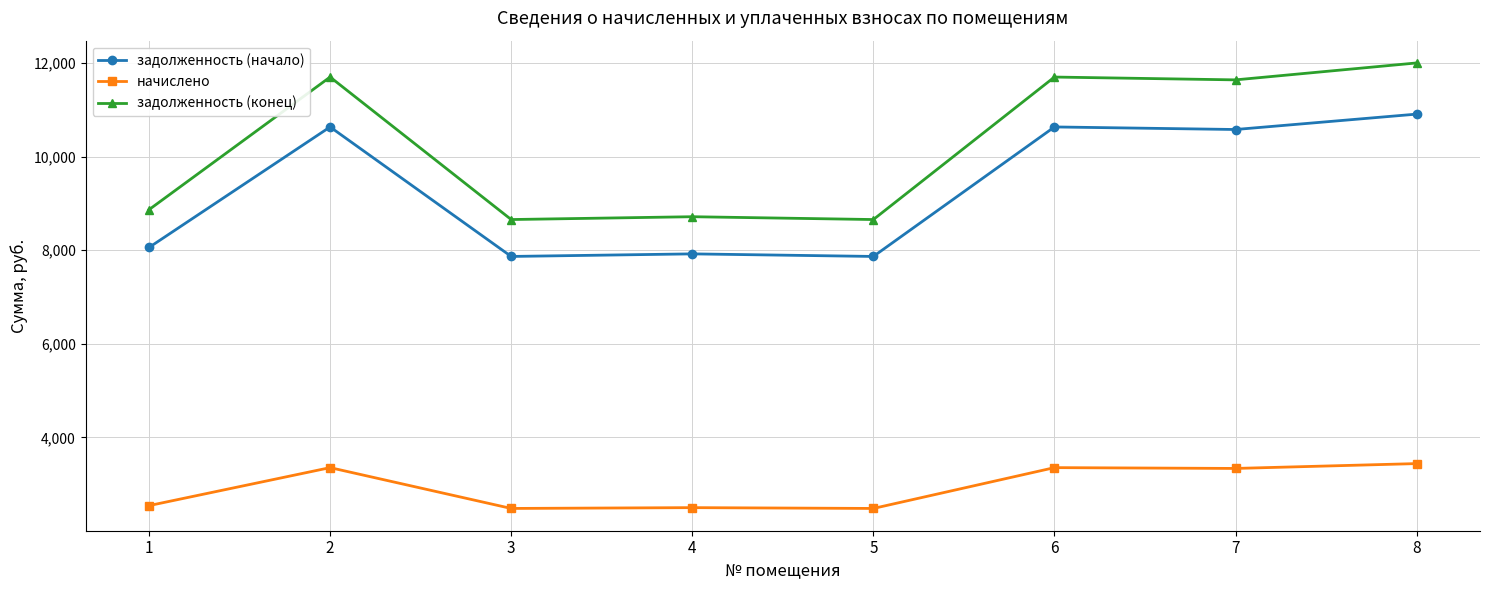

True or false: задолженность (конец) and задолженность (начало) intersect in this chart.

False